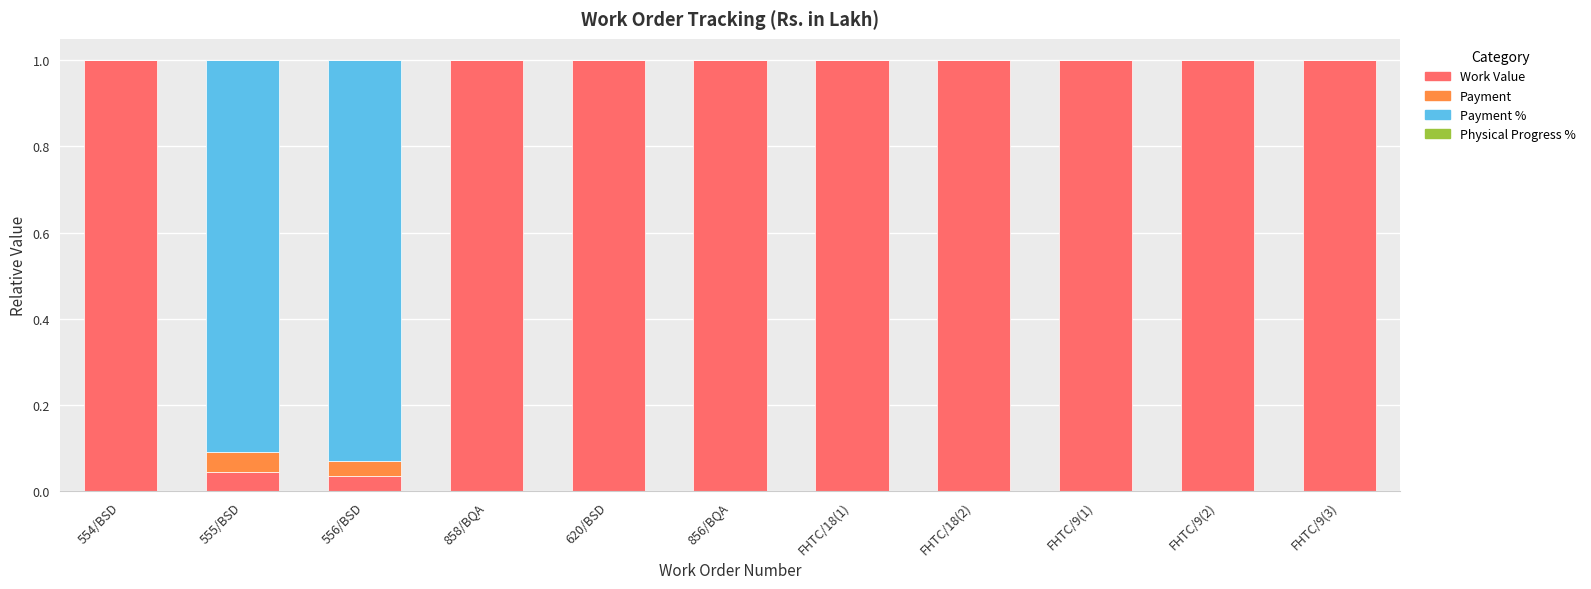

Are the bars grouped side by side (vs. stacked)?

No